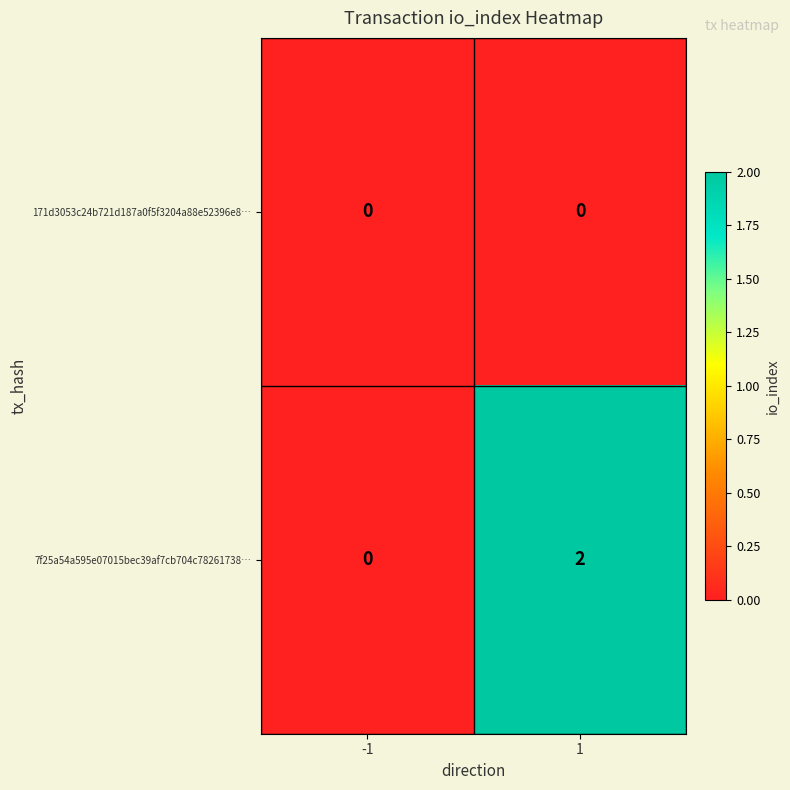

List the series in order of their overall mean, highest first.

7f25a54a595e07015bec39af7cb704c78261738…, 171d3053c24b721d187a0f5f3204a88e52396e8…